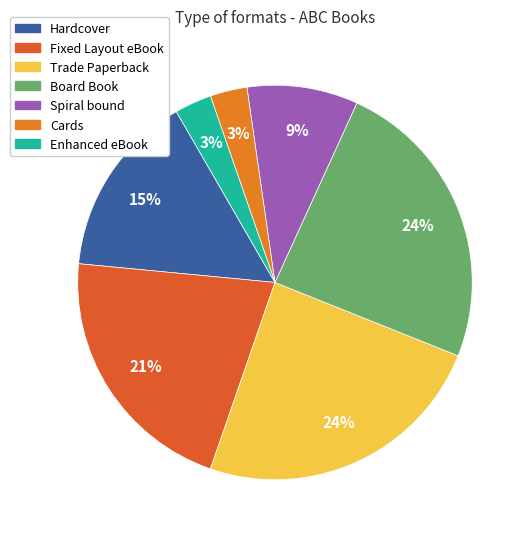

What percentage is the Enhanced eBook slice, to the nearest percent?

3%